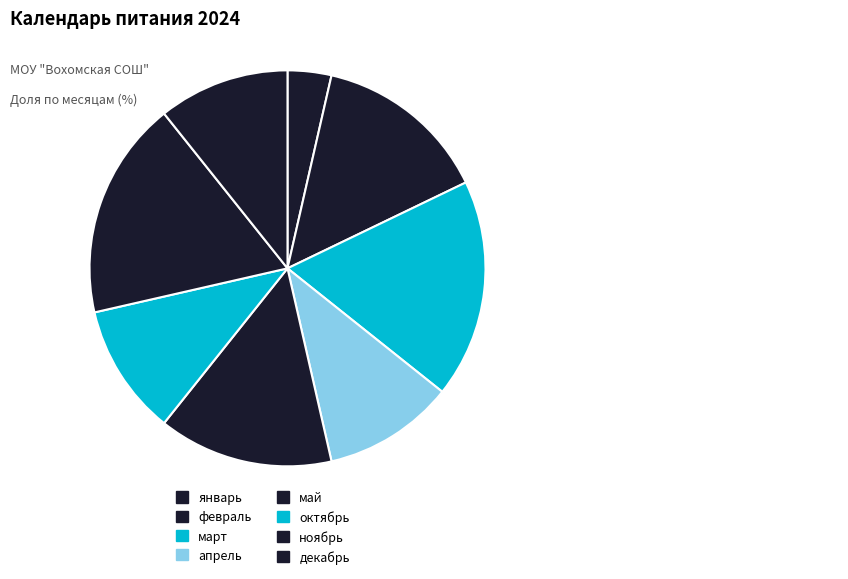

Is it true that февраль is 14% of the pie?

True